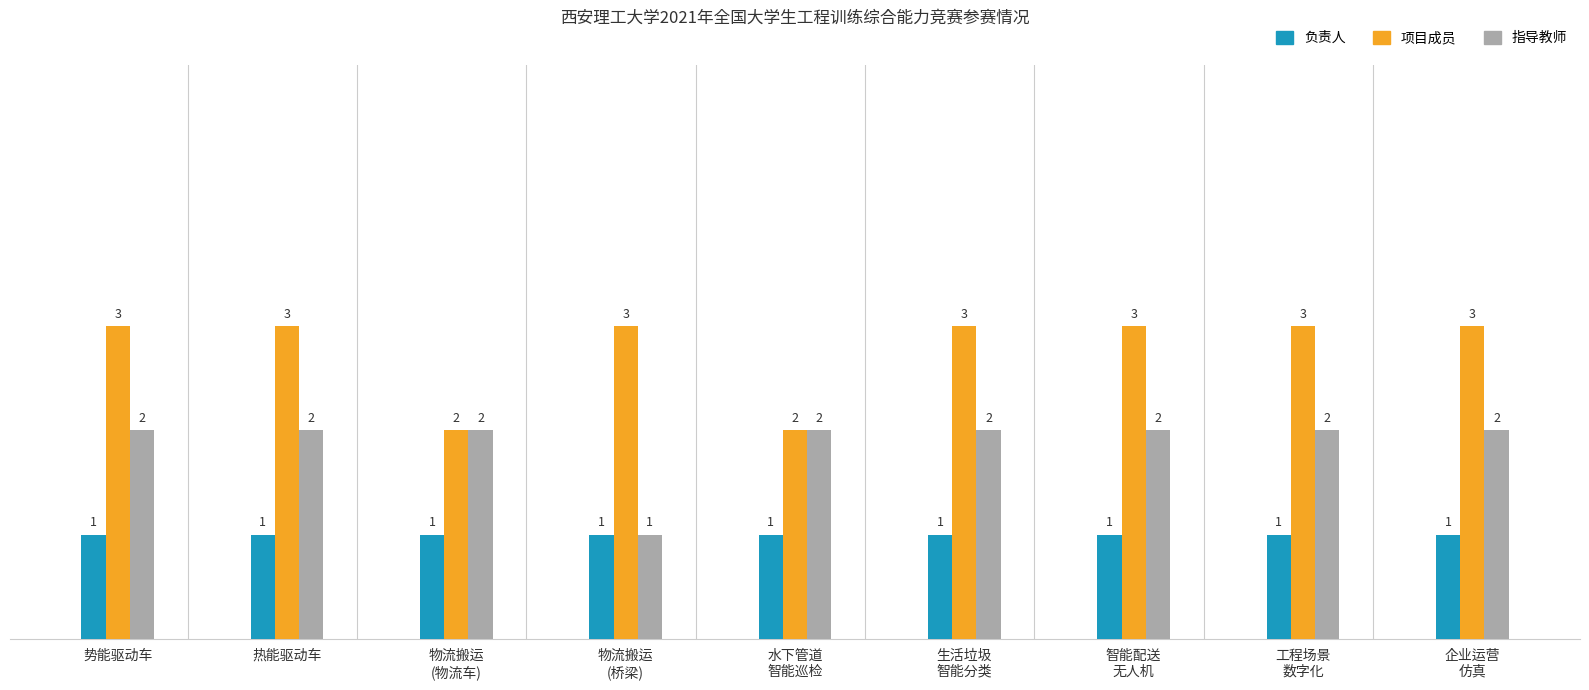

What is the total value across all series at 势能驱动车?

6